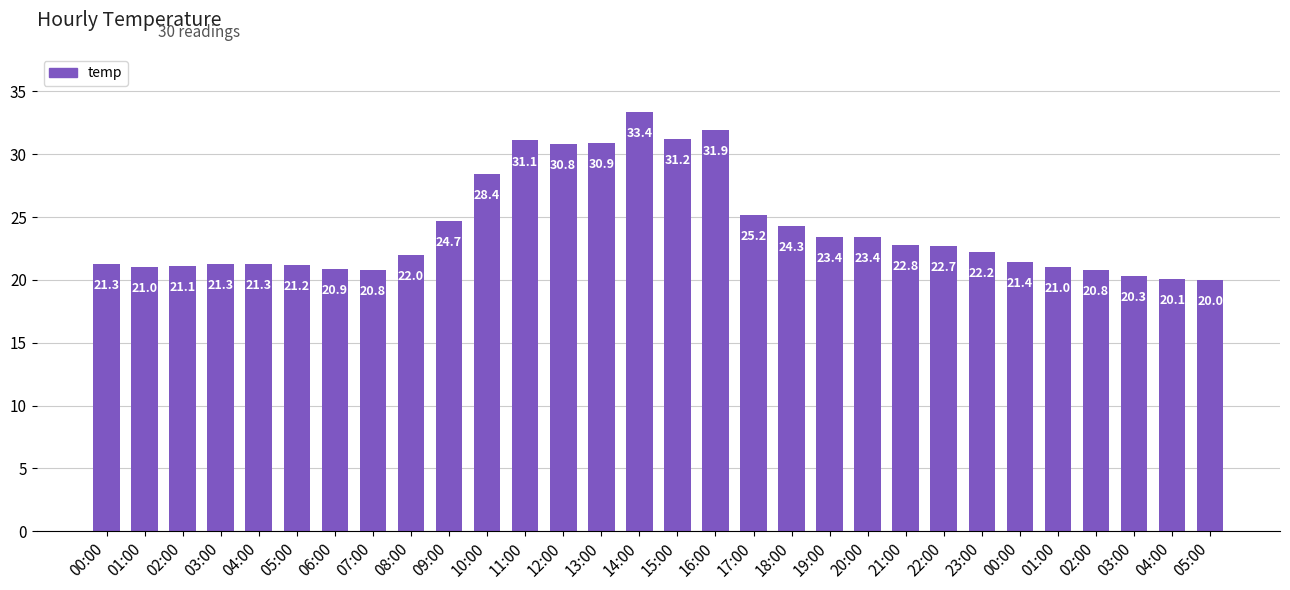

Is it true that the value at 03:00 is 20.3?

True